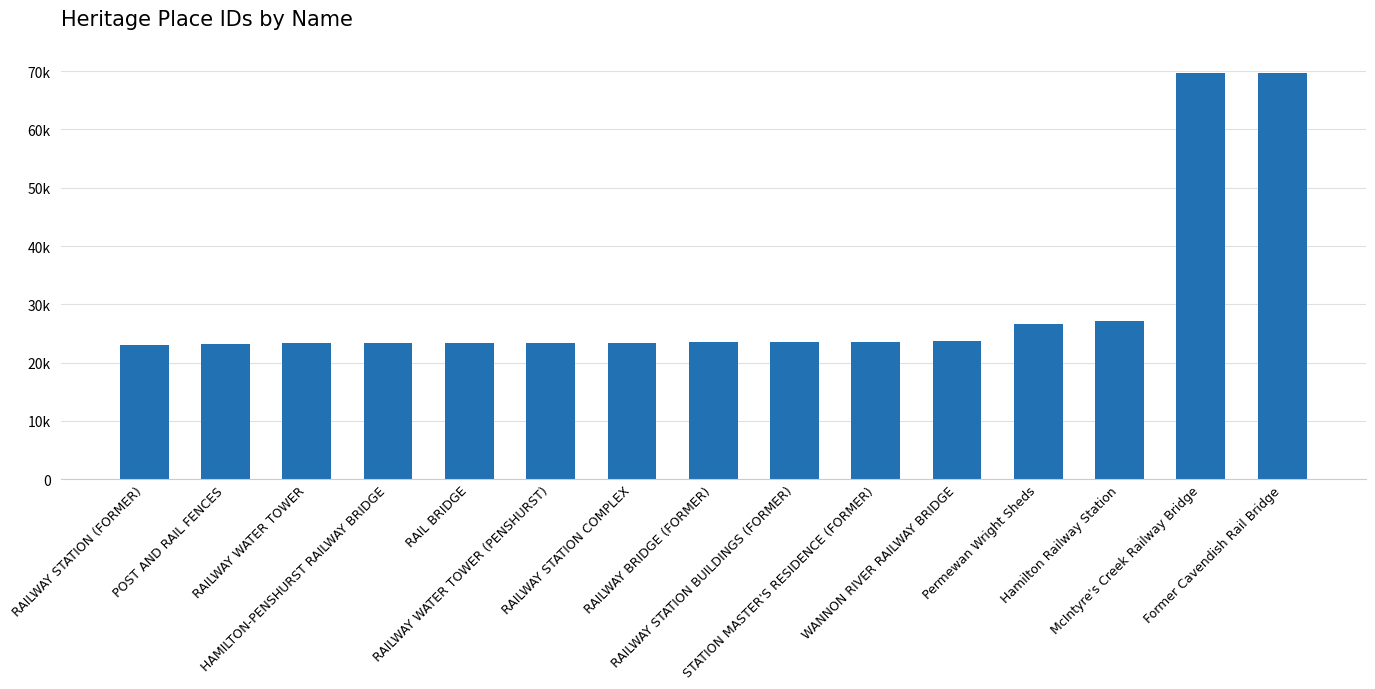

The value at HAMILTON-PENSHURST RAILWAY BRIDGE is 23377. True or false?

True